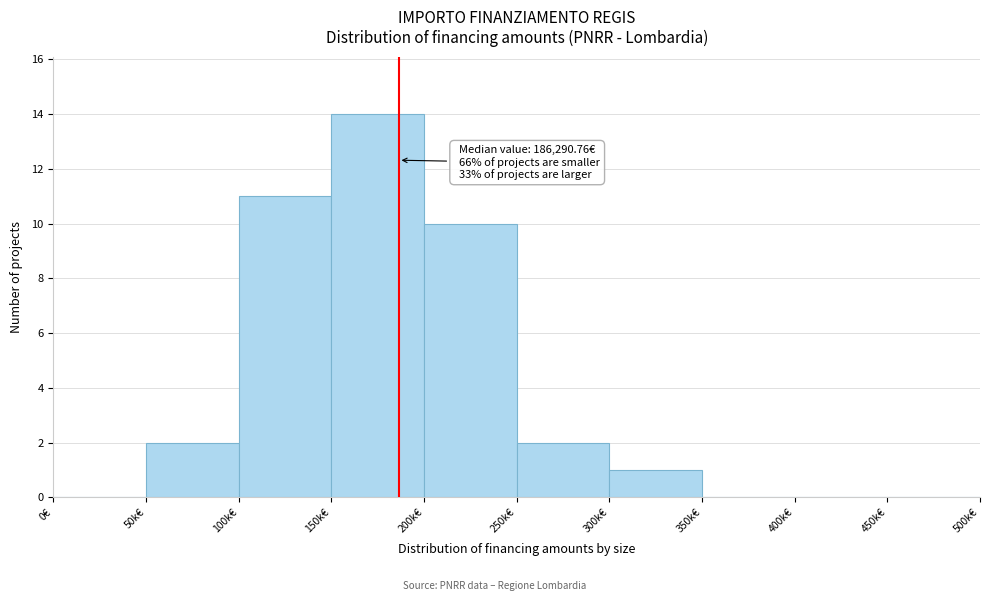

Reading left to right, what are all the values shown in this chart?

0€=0	50k€=2	100k€=11	150k€=14	200k€=10	250k€=2	300k€=1	350k€=0	400k€=0	450k€=0